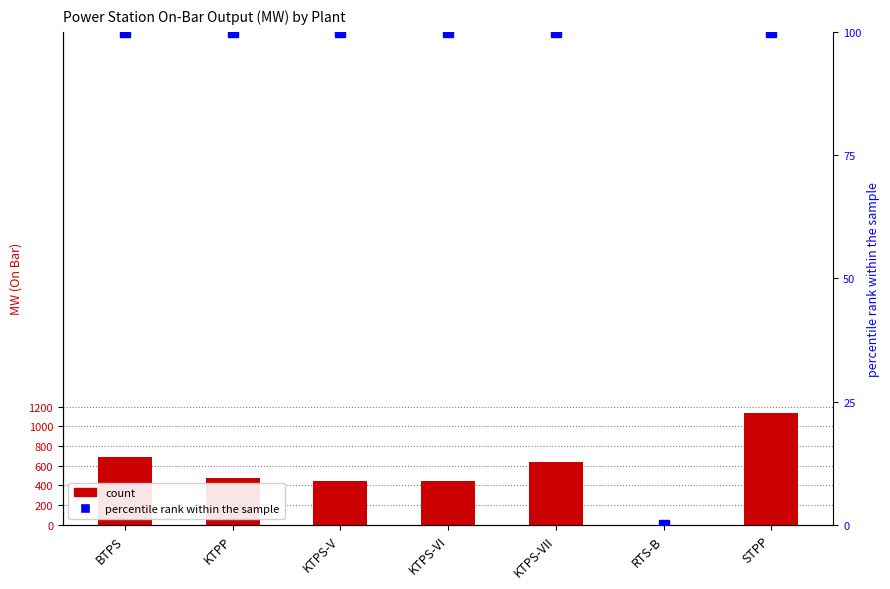

What are all the series names shown in the legend?

count, percentile rank within the sample